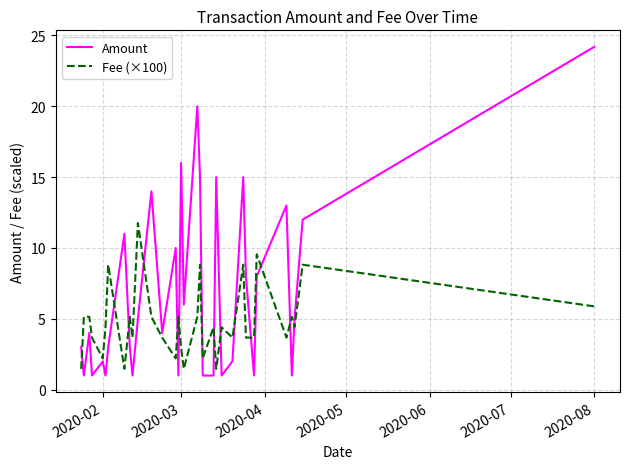

Which series has the largest range (max minus min)?

Amount